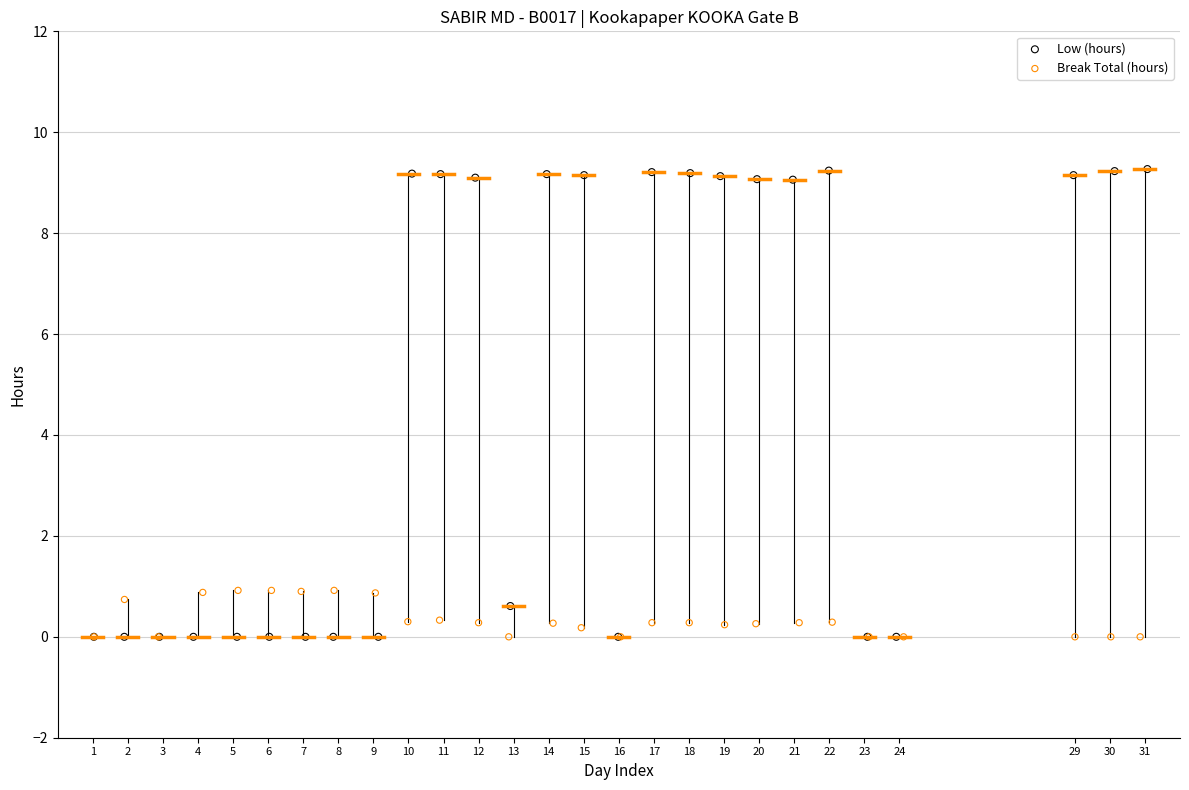

Which series has the largest Y range (max minus min)?

Low (hours)